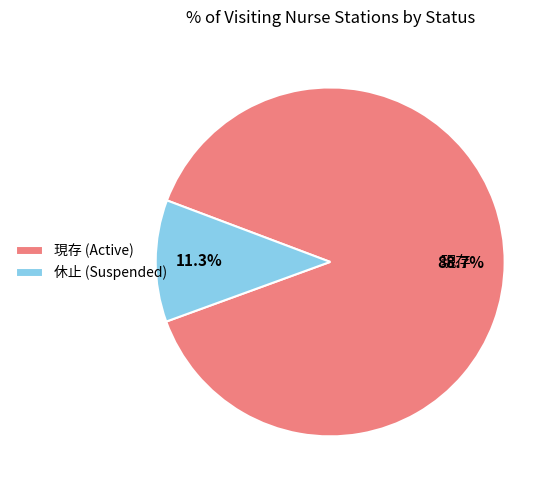

The 現存 slice represents 89% of the pie. True or false?

True